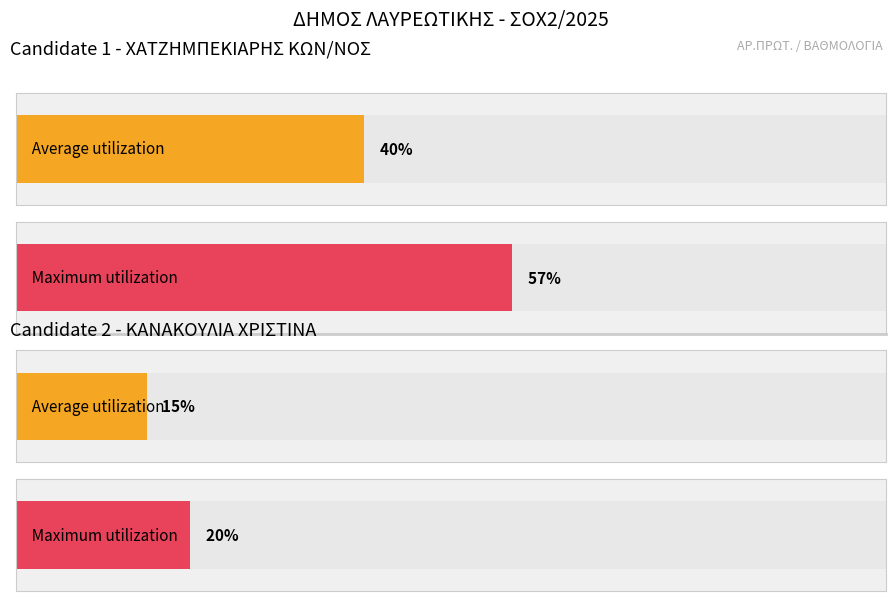

Between ΚΑΝΑΚΟΥΛΙΑ and ΧΑΤΖΗΜΠΕΚΙΑΡΗΣ, which is larger?

ΧΑΤΖΗΜΠΕΚΙΑΡΗΣ